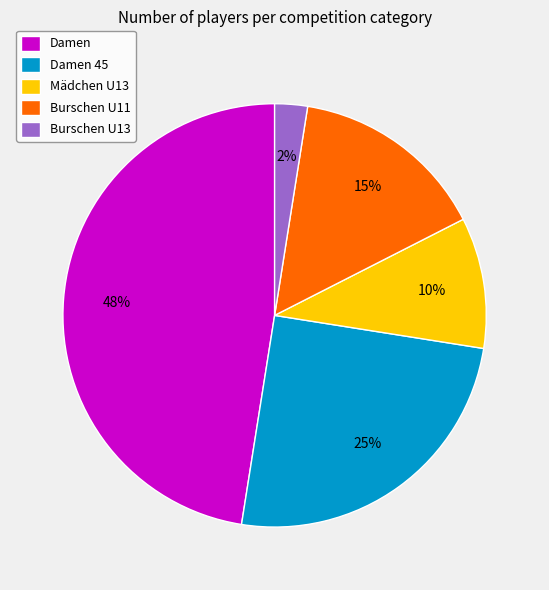

Is it true that Mädchen U13 is 3% of the pie?

False